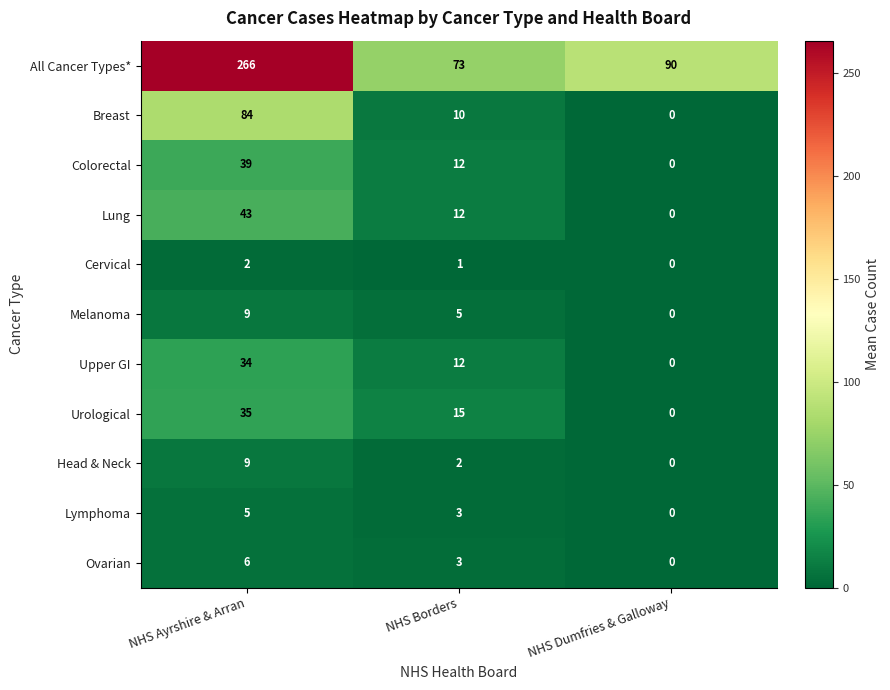

Count the number of categories in the chart.

3